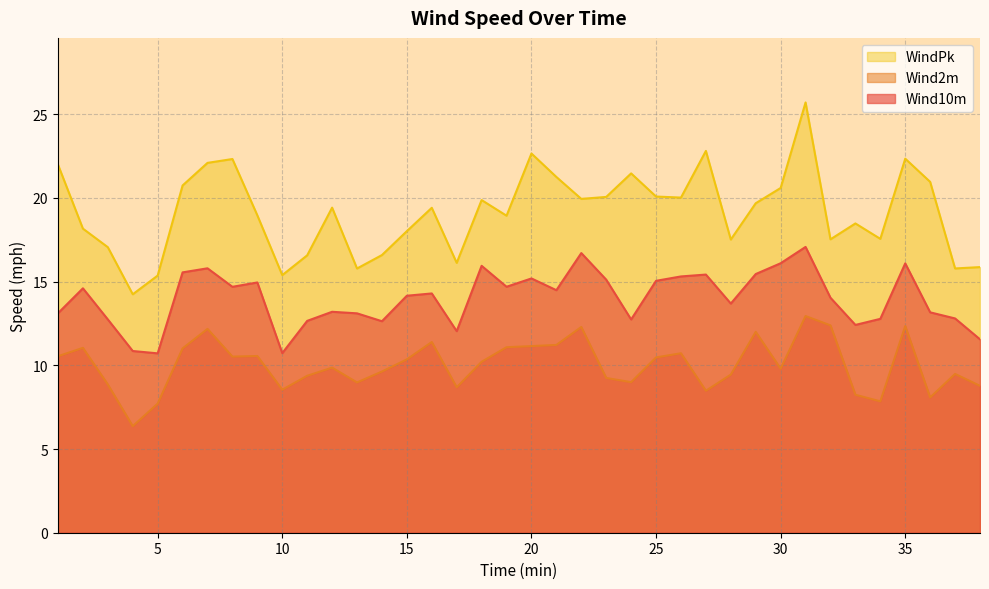

The Wind2m series shows 9.0 at 13. True or false?

True